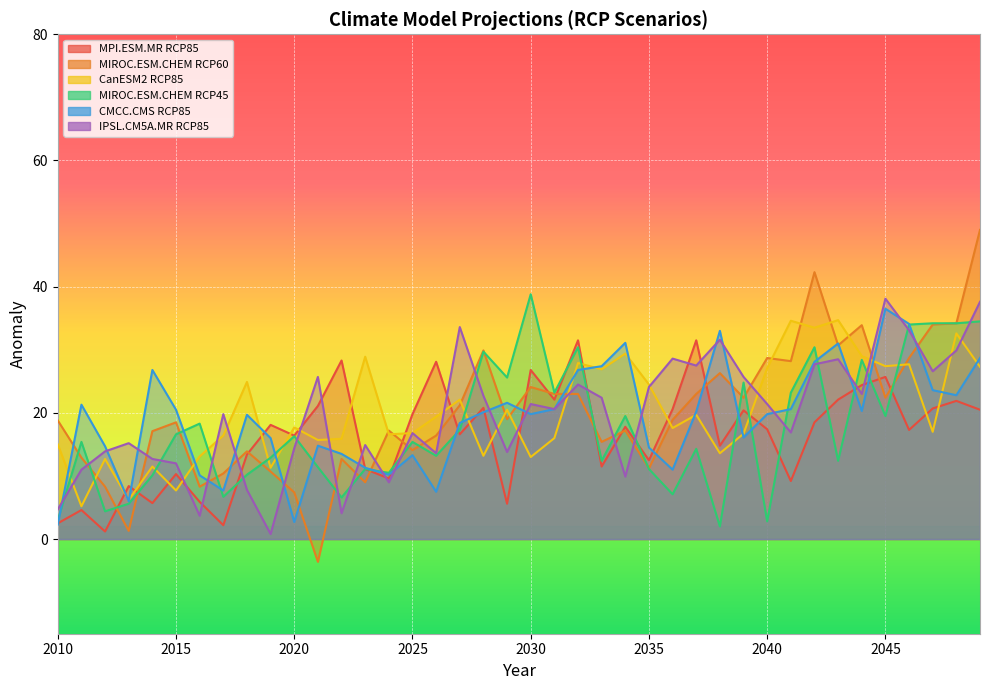

How many data points in MIROC.ESM.CHEM_RCP45 are less than 15?

19